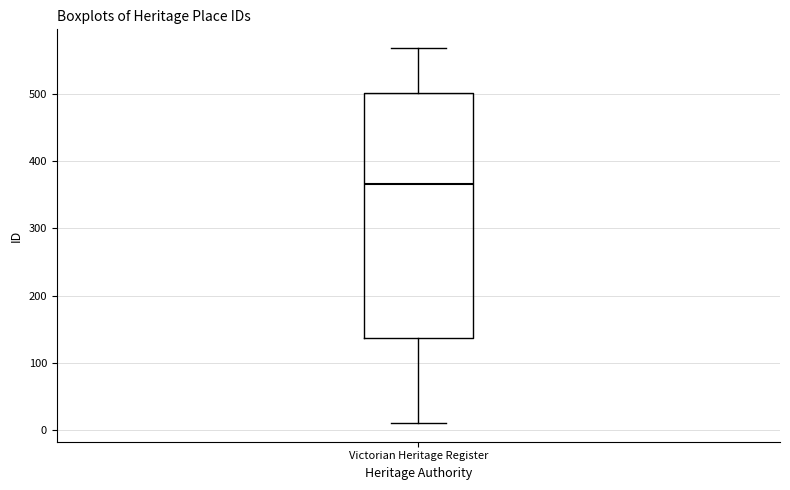

Read this box plot against the y-axis: the position of the median line, the range covered by the box, and the ends of both whiskers. The values are not printed on the chart, so give them approximately, as read against the axis.

median 370, box 140 to 500, whiskers 10 to 570